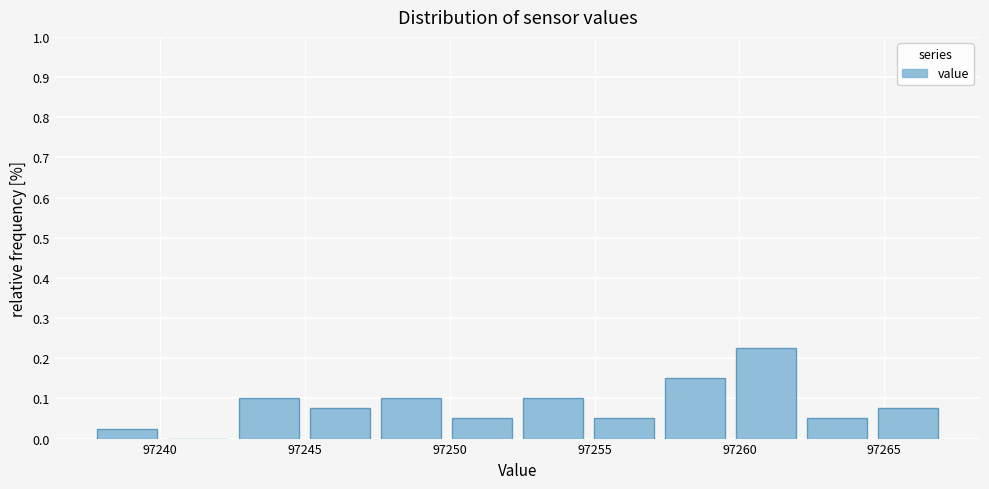

What is the height of the bar covering 97252.5 to 97255.0 on the x-axis? Neither the bar edges nor the heights are printed on the chart, so give them approximately, as read against the axes.

0.10